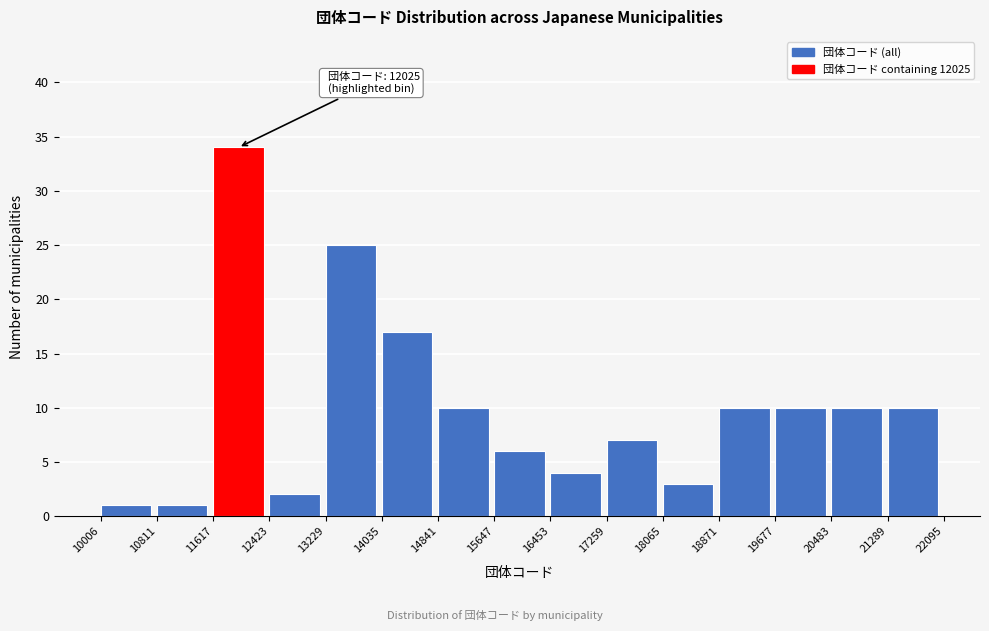

Which range on the x-axis has the tallest bar?

11617 to 12423